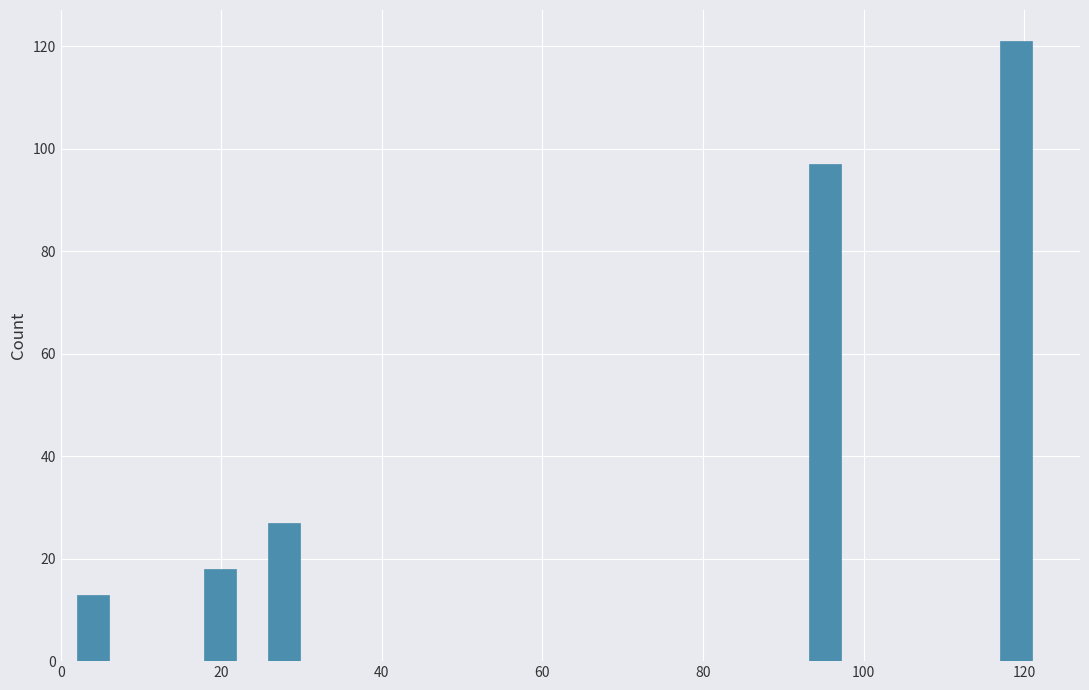

Read against the x-axis, roughly where is the centre of the tallest bar?

120